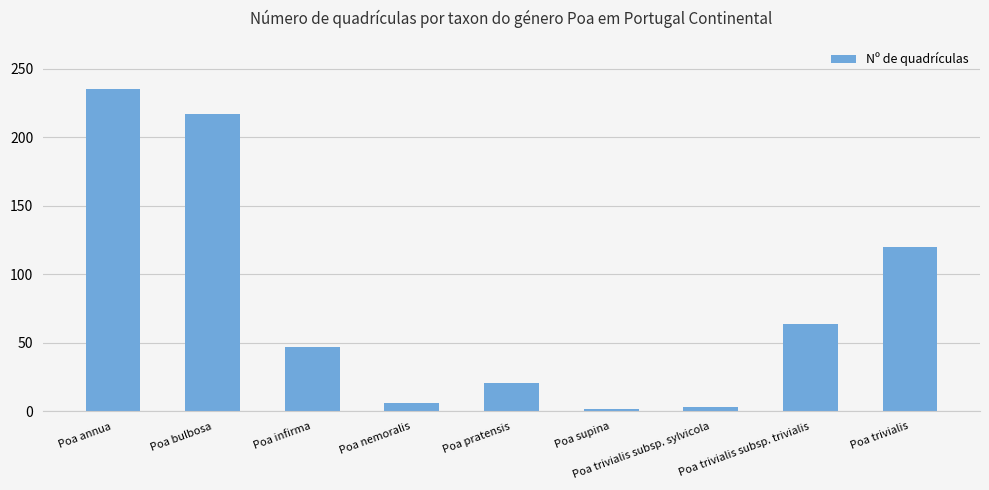

What is the value of the 4th bar from the left?

6